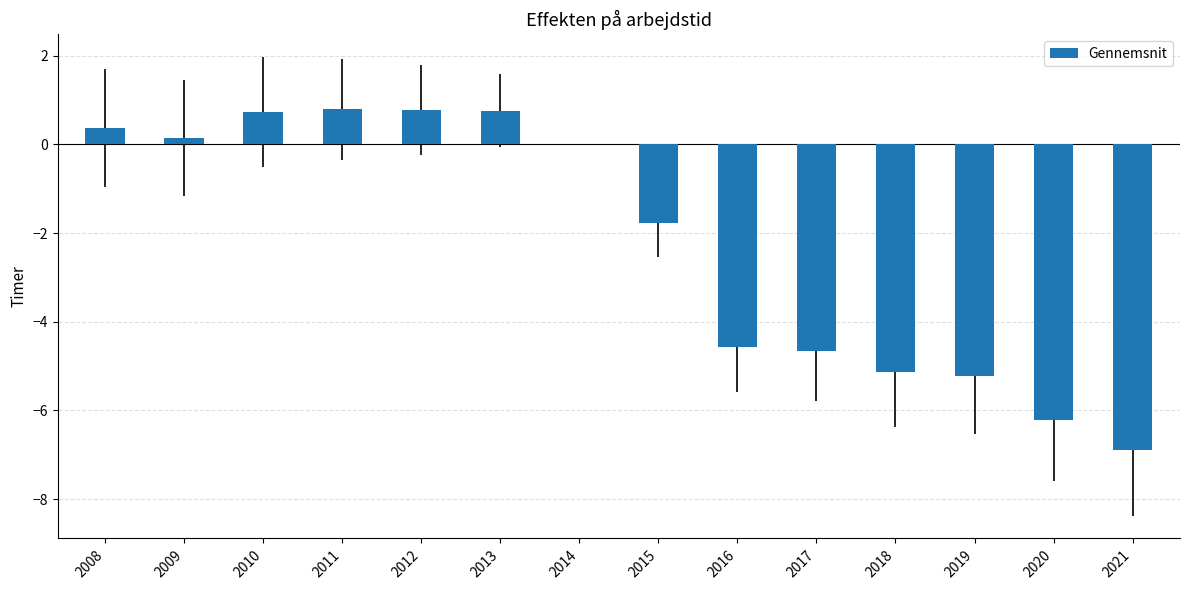

Count the number of data series in this chart.

1